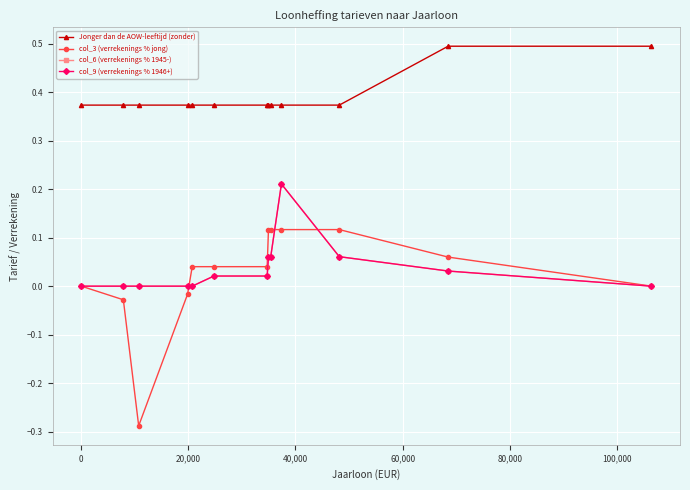

What is the maximum value for col_3 (verrekenings % jong)?

0.1